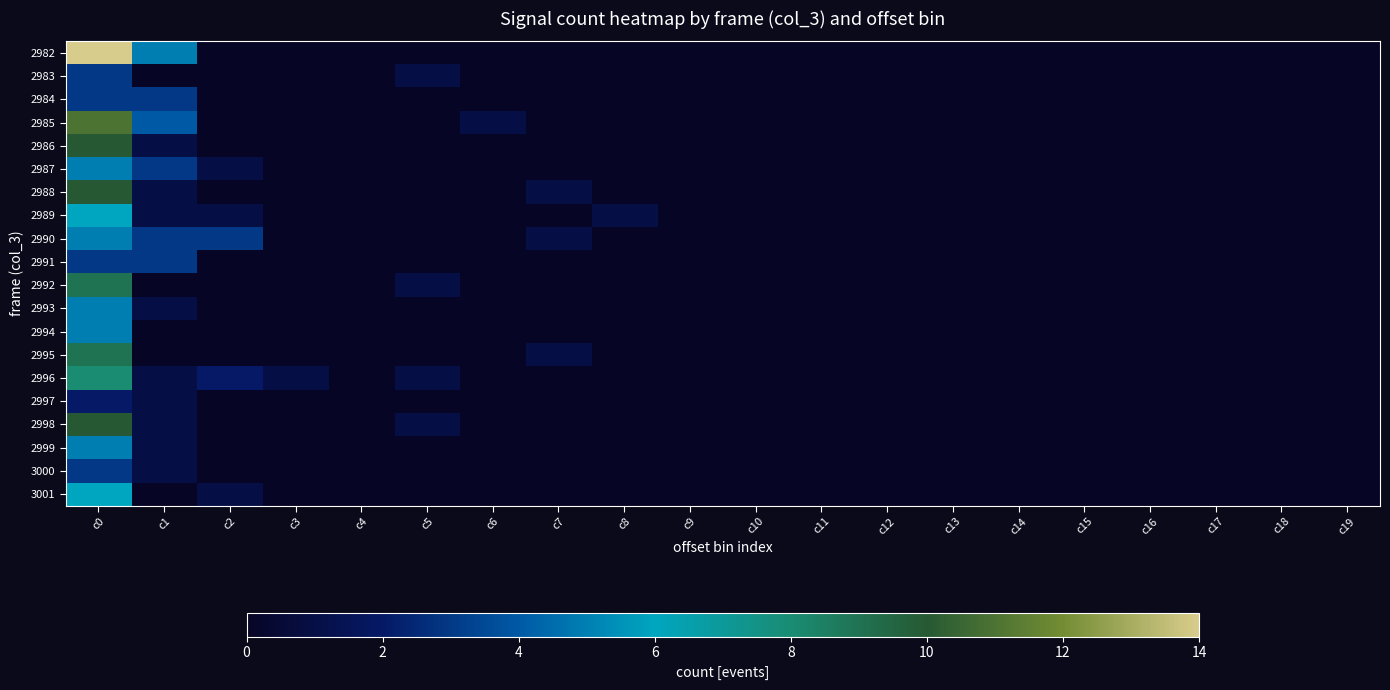

Reading left to right, transcribe all the data shown in this chart.

2982: c0=14	c1=5	c2=0	c3=0	c4=0	c5=0	c6=0	c7=0	c8=0	c9=0	c10=0	c11=0	c12=0	c13=0	c14=0	c15=0	c16=0	c17=0	c18=0	c19=0
2983: c0=3	c1=0	c2=0	c3=0	c4=0	c5=1	c6=0	c7=0	c8=0	c9=0	c10=0	c11=0	c12=0	c13=0	c14=0	c15=0	c16=0	c17=0	c18=0	c19=0
2984: c0=3	c1=3	c2=0	c3=0	c4=0	c5=0	c6=0	c7=0	c8=0	c9=0	c10=0	c11=0	c12=0	c13=0	c14=0	c15=0	c16=0	c17=0	c18=0	c19=0
2985: c0=11	c1=4	c2=0	c3=0	c4=0	c5=0	c6=1	c7=0	c8=0	c9=0	c10=0	c11=0	c12=0	c13=0	c14=0	c15=0	c16=0	c17=0	c18=0	c19=0
2986: c0=10	c1=1	c2=0	c3=0	c4=0	c5=0	c6=0	c7=0	c8=0	c9=0	c10=0	c11=0	c12=0	c13=0	c14=0	c15=0	c16=0	c17=0	c18=0	c19=0
2987: c0=5	c1=3	c2=1	c3=0	c4=0	c5=0	c6=0	c7=0	c8=0	c9=0	c10=0	c11=0	c12=0	c13=0	c14=0	c15=0	c16=0	c17=0	c18=0	c19=0
2988: c0=10	c1=1	c2=0	c3=0	c4=0	c5=0	c6=0	c7=1	c8=0	c9=0	c10=0	c11=0	c12=0	c13=0	c14=0	c15=0	c16=0	c17=0	c18=0	c19=0
2989: c0=6	c1=1	c2=1	c3=0	c4=0	c5=0	c6=0	c7=0	c8=1	c9=0	c10=0	c11=0	c12=0	c13=0	c14=0	c15=0	c16=0	c17=0	c18=0	c19=0
2990: c0=5	c1=3	c2=3	c3=0	c4=0	c5=0	c6=0	c7=1	c8=0	c9=0	c10=0	c11=0	c12=0	c13=0	c14=0	c15=0	c16=0	c17=0	c18=0	c19=0
2991: c0=3	c1=3	c2=0	c3=0	c4=0	c5=0	c6=0	c7=0	c8=0	c9=0	c10=0	c11=0	c12=0	c13=0	c14=0	c15=0	c16=0	c17=0	c18=0	c19=0
2992: c0=9	c1=0	c2=0	c3=0	c4=0	c5=1	c6=0	c7=0	c8=0	c9=0	c10=0	c11=0	c12=0	c13=0	c14=0	c15=0	c16=0	c17=0	c18=0	c19=0
2993: c0=5	c1=1	c2=0	c3=0	c4=0	c5=0	c6=0	c7=0	c8=0	c9=0	c10=0	c11=0	c12=0	c13=0	c14=0	c15=0	c16=0	c17=0	c18=0	c19=0
2994: c0=5	c1=0	c2=0	c3=0	c4=0	c5=0	c6=0	c7=0	c8=0	c9=0	c10=0	c11=0	c12=0	c13=0	c14=0	c15=0	c16=0	c17=0	c18=0	c19=0
2995: c0=9	c1=0	c2=0	c3=0	c4=0	c5=0	c6=0	c7=1	c8=0	c9=0	c10=0	c11=0	c12=0	c13=0	c14=0	c15=0	c16=0	c17=0	c18=0	c19=0
2996: c0=8	c1=1	c2=2	c3=1	c4=0	c5=1	c6=0	c7=0	c8=0	c9=0	c10=0	c11=0	c12=0	c13=0	c14=0	c15=0	c16=0	c17=0	c18=0	c19=0
2997: c0=2	c1=1	c2=0	c3=0	c4=0	c5=0	c6=0	c7=0	c8=0	c9=0	c10=0	c11=0	c12=0	c13=0	c14=0	c15=0	c16=0	c17=0	c18=0	c19=0
2998: c0=10	c1=1	c2=0	c3=0	c4=0	c5=1	c6=0	c7=0	c8=0	c9=0	c10=0	c11=0	c12=0	c13=0	c14=0	c15=0	c16=0	c17=0	c18=0	c19=0
2999: c0=5	c1=1	c2=0	c3=0	c4=0	c5=0	c6=0	c7=0	c8=0	c9=0	c10=0	c11=0	c12=0	c13=0	c14=0	c15=0	c16=0	c17=0	c18=0	c19=0
3000: c0=3	c1=1	c2=0	c3=0	c4=0	c5=0	c6=0	c7=0	c8=0	c9=0	c10=0	c11=0	c12=0	c13=0	c14=0	c15=0	c16=0	c17=0	c18=0	c19=0
3001: c0=6	c1=0	c2=1	c3=0	c4=0	c5=0	c6=0	c7=0	c8=0	c9=0	c10=0	c11=0	c12=0	c13=0	c14=0	c15=0	c16=0	c17=0	c18=0	c19=0